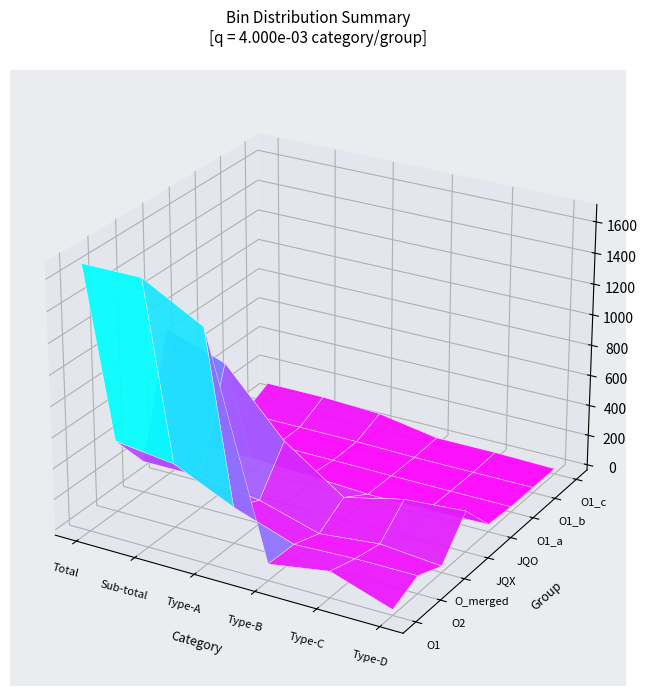

Is the value of JQX at 2 greater than the value of O_merged at 4?

Yes